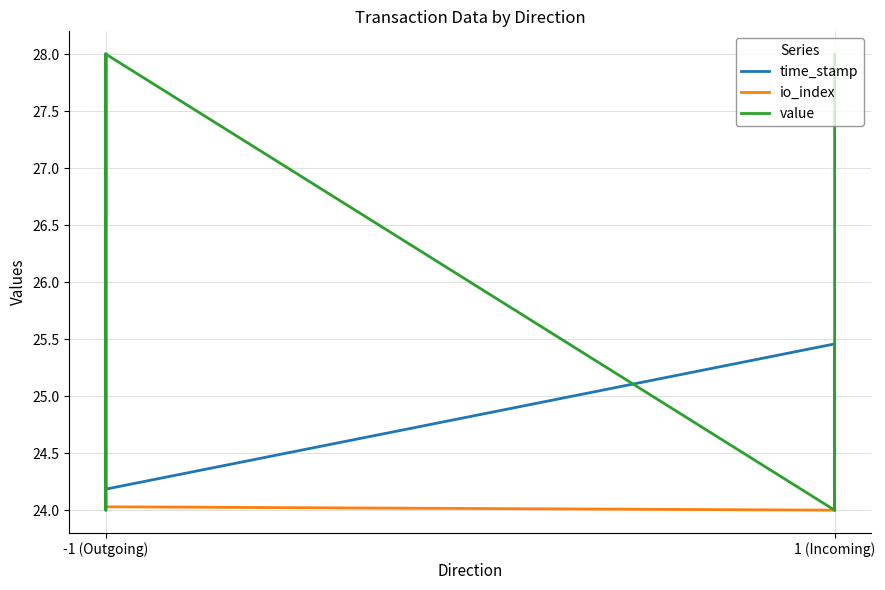

At -1 (Outgoing), list the series in order from smallest to largest.

io_index, time_stamp, value